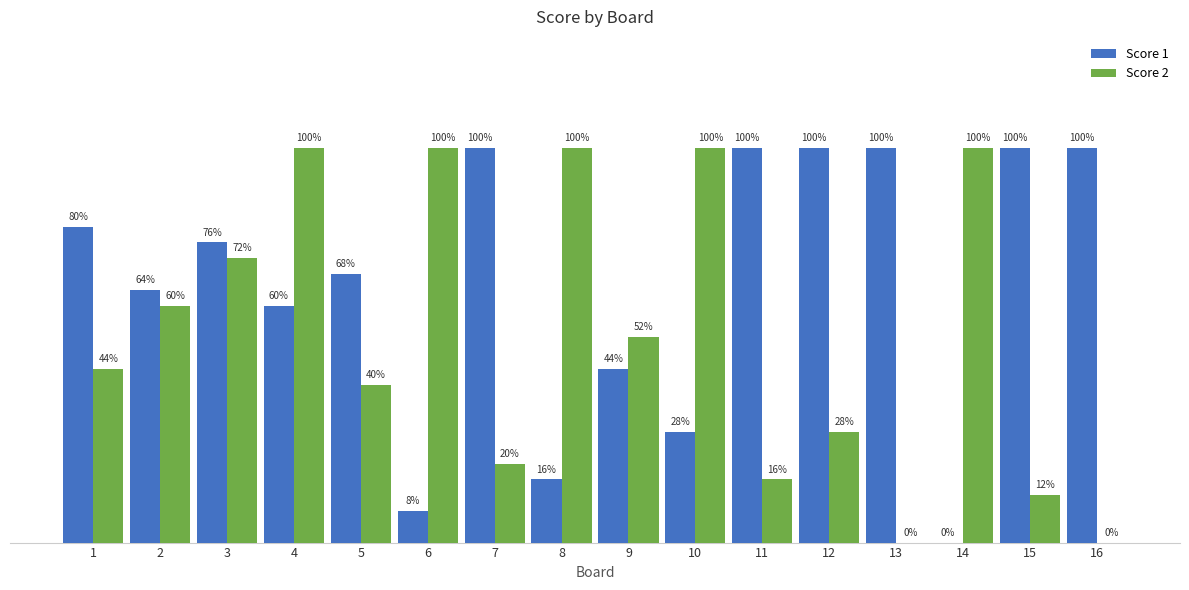

What is the sum of all Score 1 values?

261